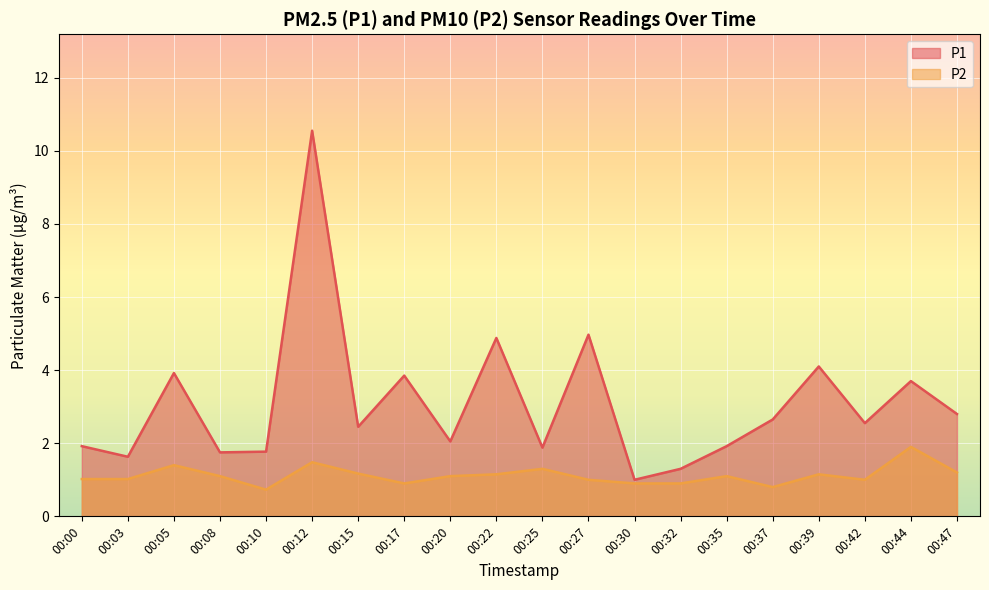

True or false: P2 has a value of 0.5 at 00:30.

False